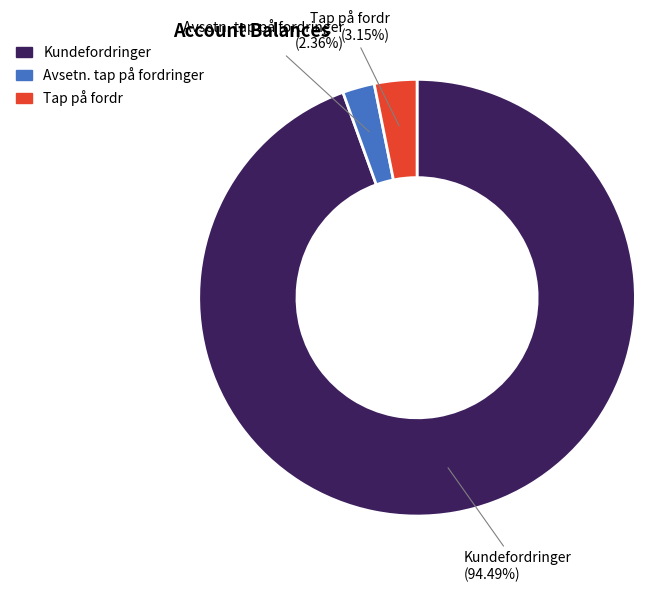

To the nearest percent, what portion does Avsetn. tap på fordringer represent?

2%